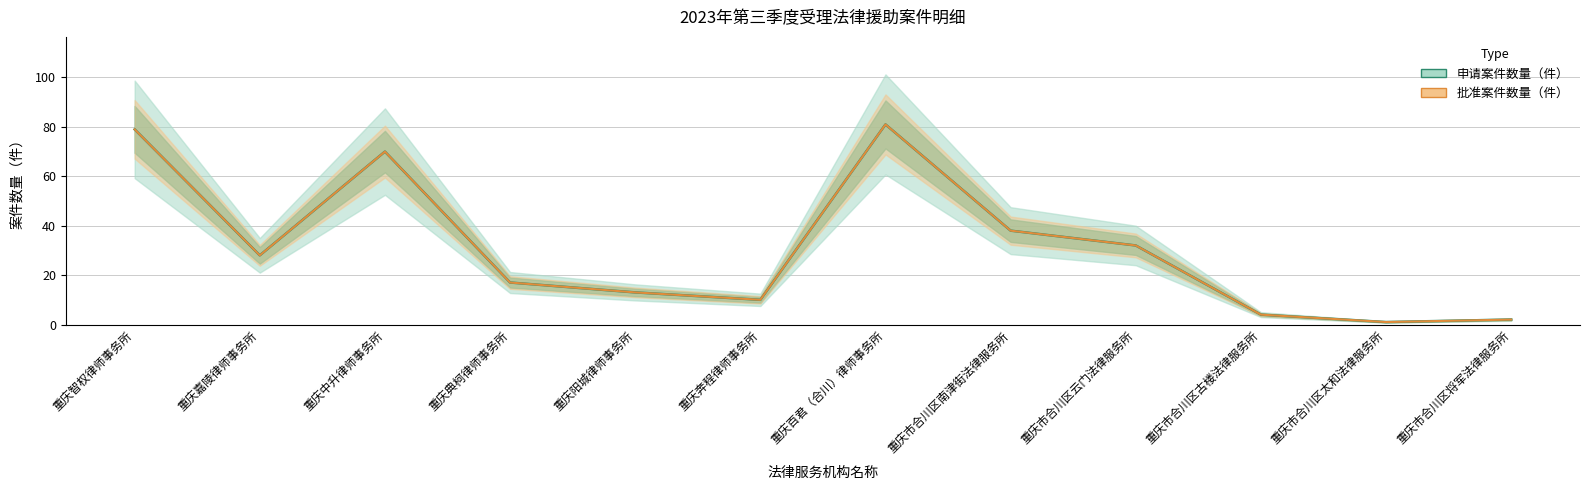

At which category does the chart reach its peak across all series?

重庆百君（合川）律师事务所